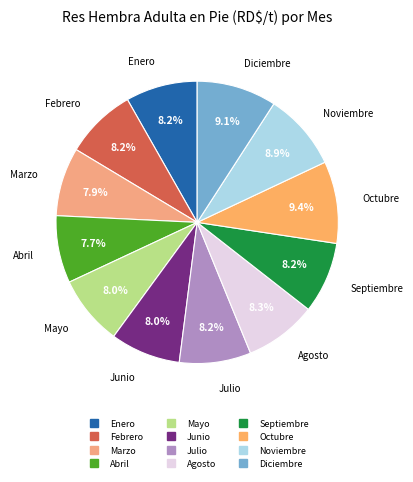

True or false: Enero accounts for 1% of the total.

False